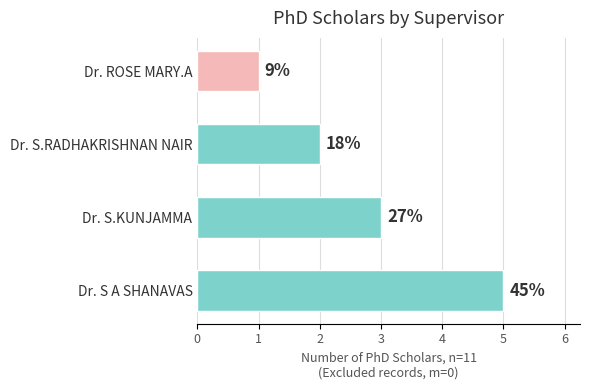

How many bars are there in total?

4